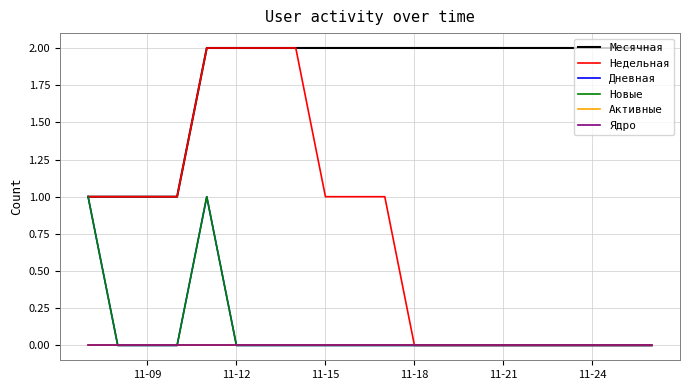

Does the chart have visible grid lines?

Yes